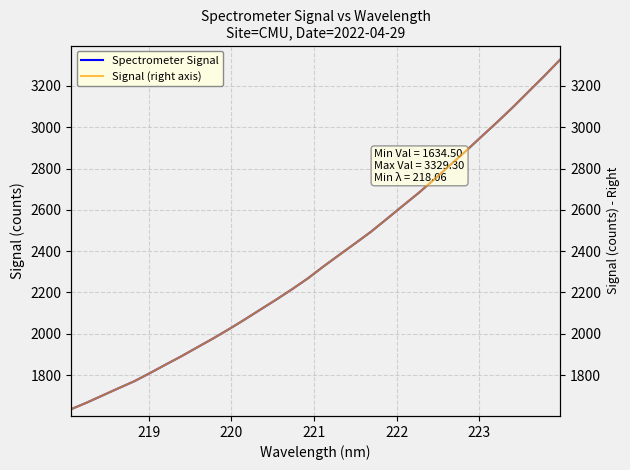

What is the average value of the Signal (right axis) series?

2363.0